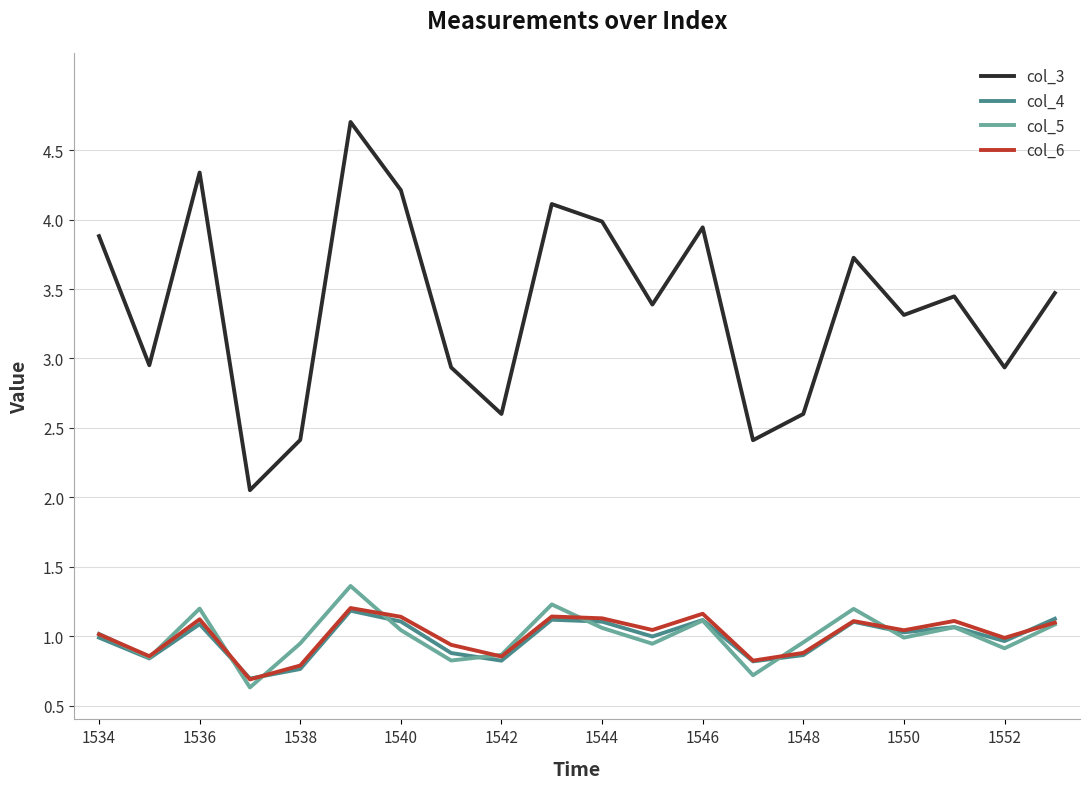

What is the smallest value displayed?

0.6